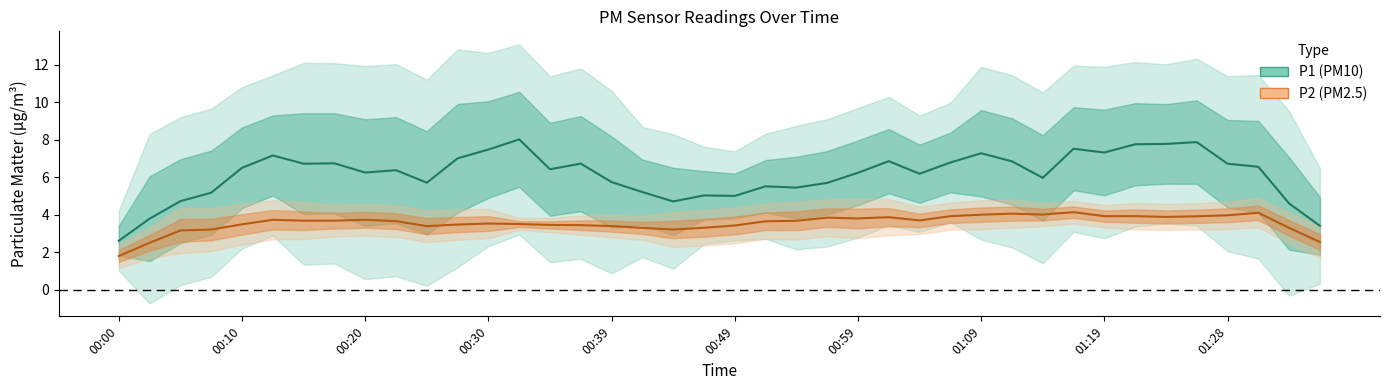

Which series has the widest spread of values?

P1